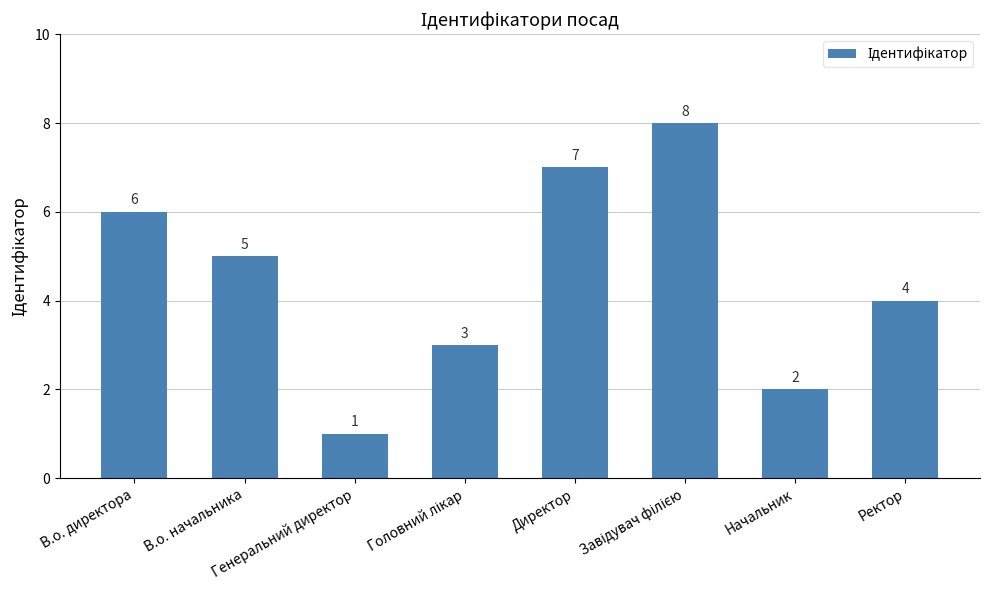

What is the maximum value shown in the chart?

8